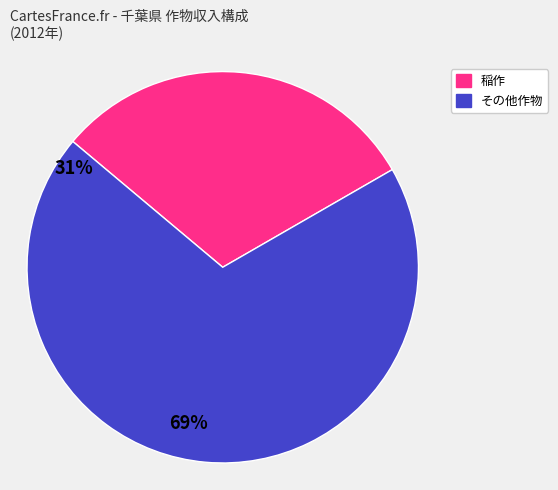

Is there any slice that represents more than half of the pie?

Yes